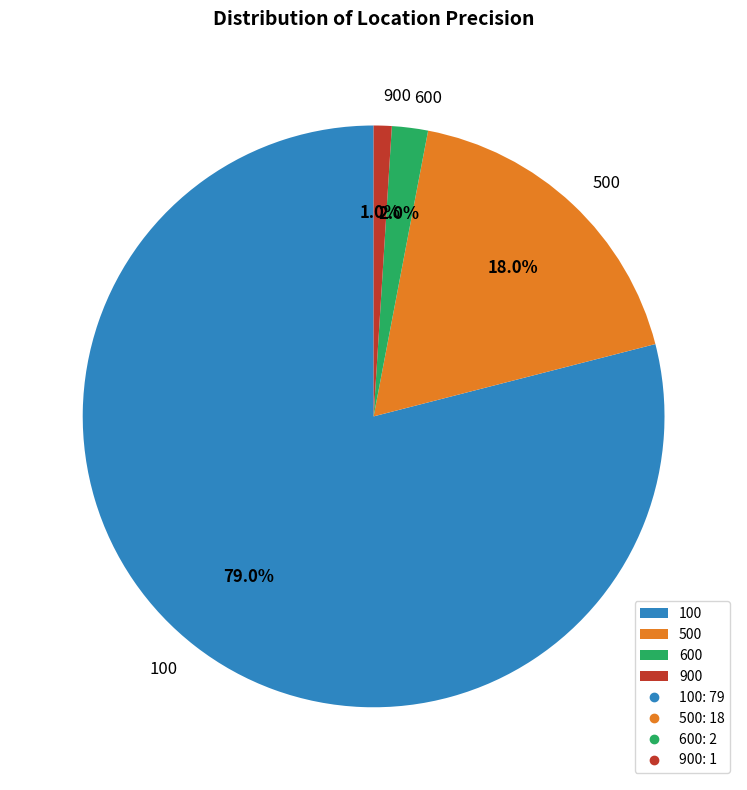

To the nearest percent, what is the difference between the largest and smallest slice percentages?

78%